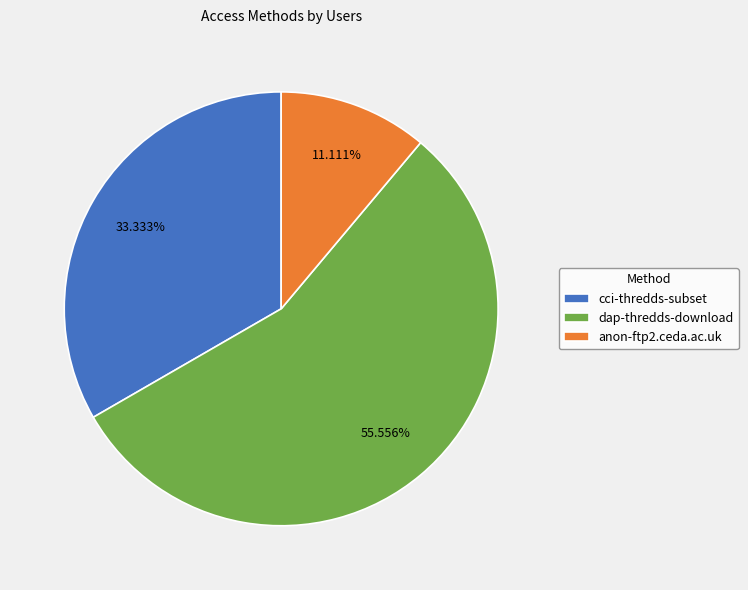

Which category has the smallest portion of the pie?

anon-ftp2.ceda.ac.uk